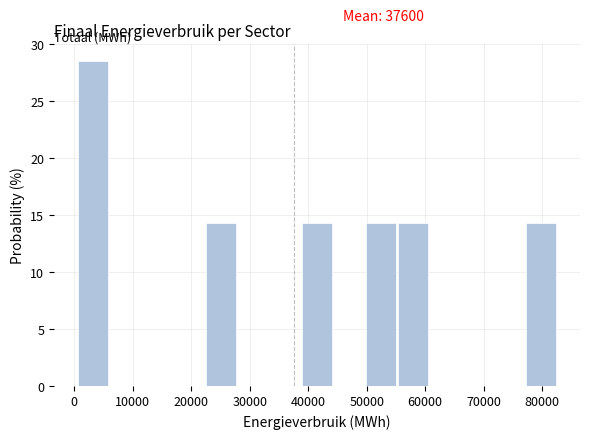

Over which range of the x-axis is the bar tallest?

1000 to 6000